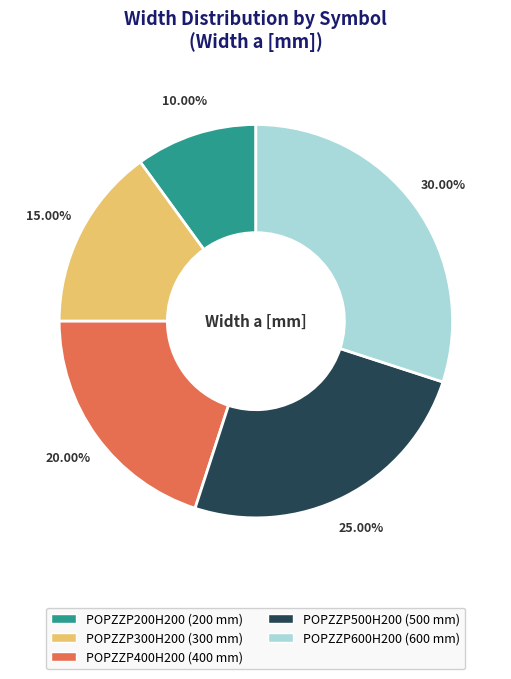

Does POPZZP300H200 represent more than half of the total?

No